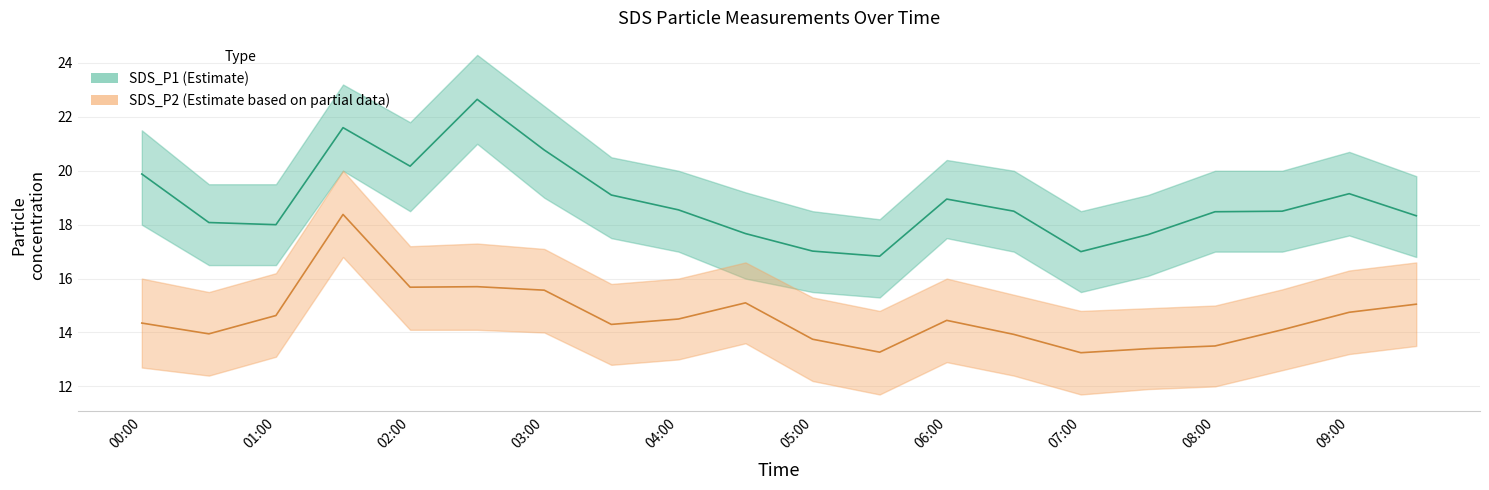

Is the value of SDS_P2 at 06:00 greater than the value of SDS_P2_lower at 09:00?

Yes